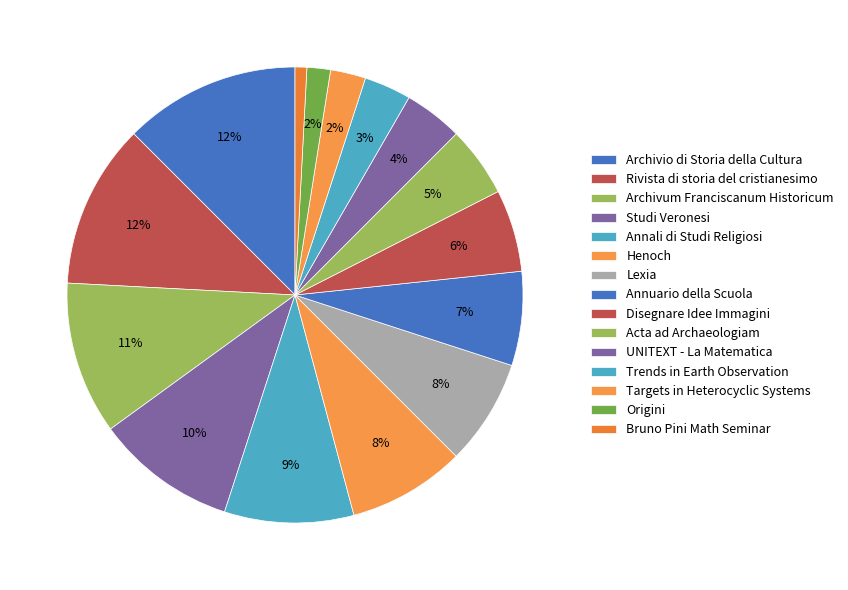

To the nearest percent, what is the difference between the Origini and Lexia slice percentages?

6%